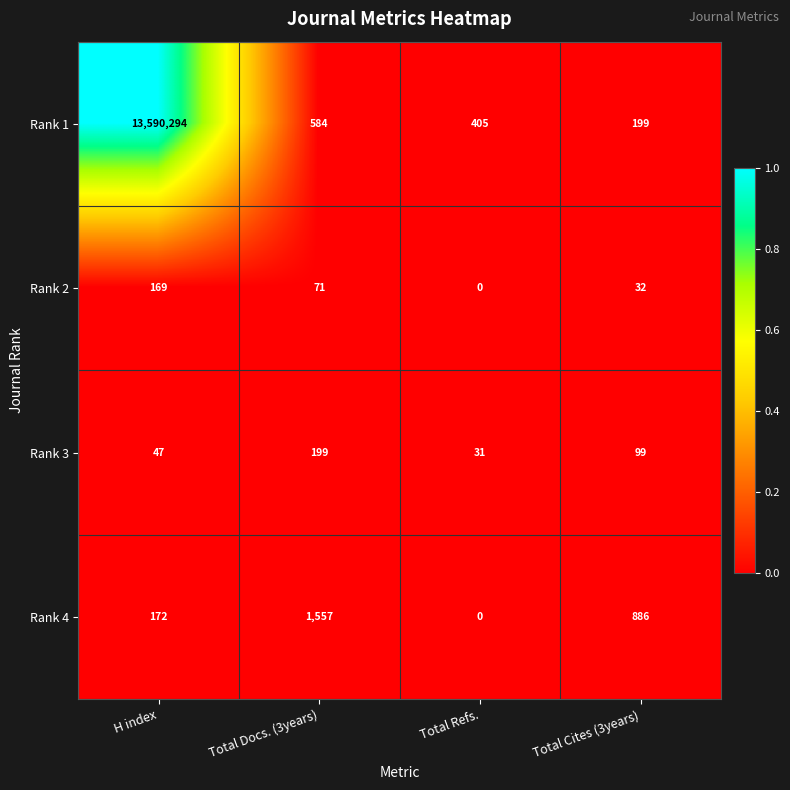

Is it true that Rank 2 equals 71 at Total Docs. (3years)?

True